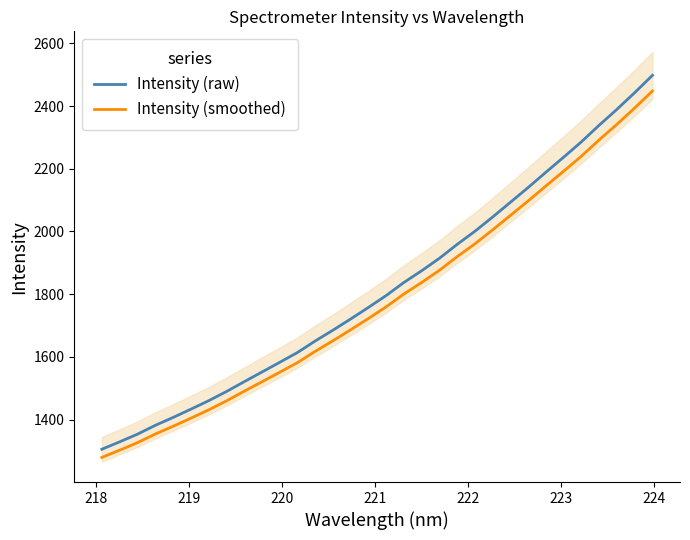

What is the difference between the maximum and minimum values in the Intensity (raw) series?

1192.6